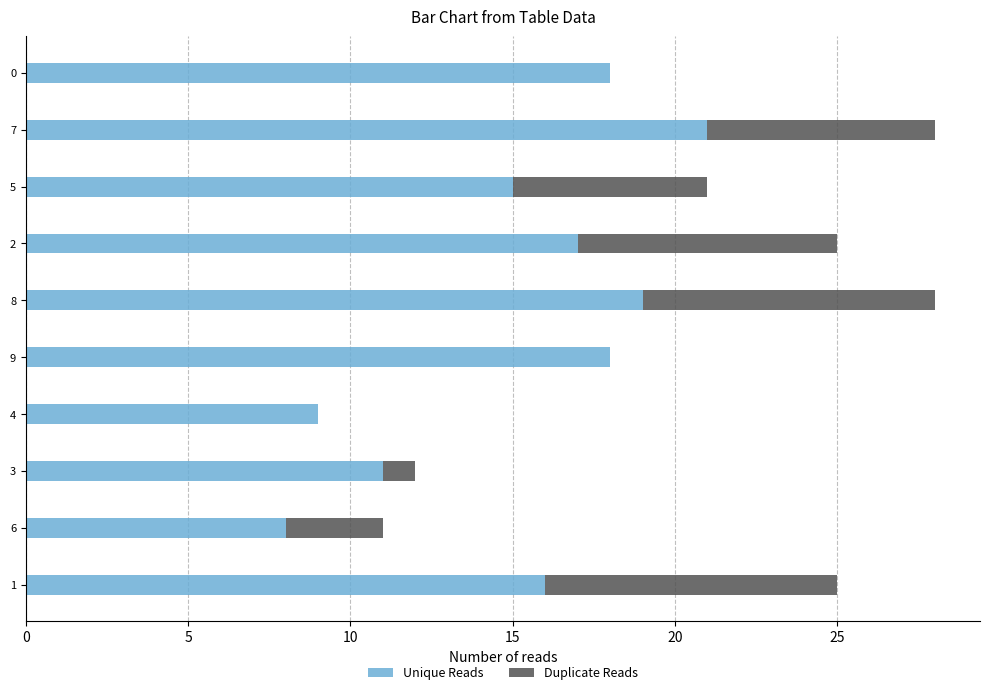

True or false: Unique Reads has a value of 28 at 1.

False